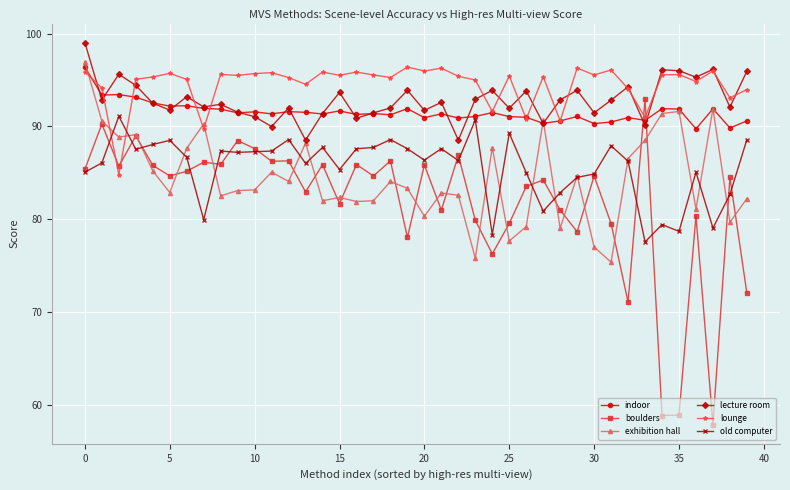

What is the value of the lecture room point at the 2nd from the left?

92.9